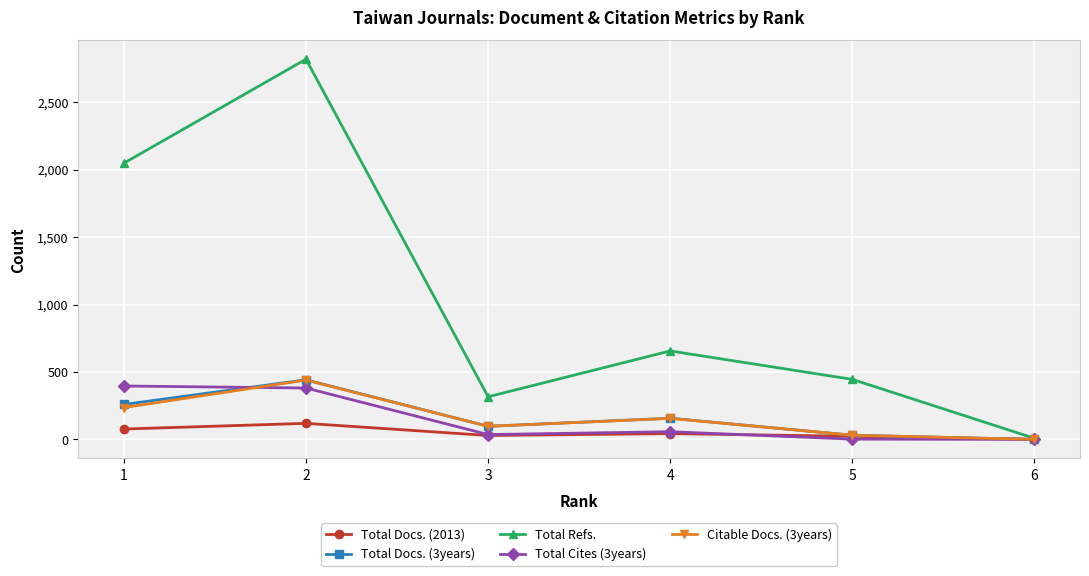

Which series has the largest range (max minus min)?

Total Refs.